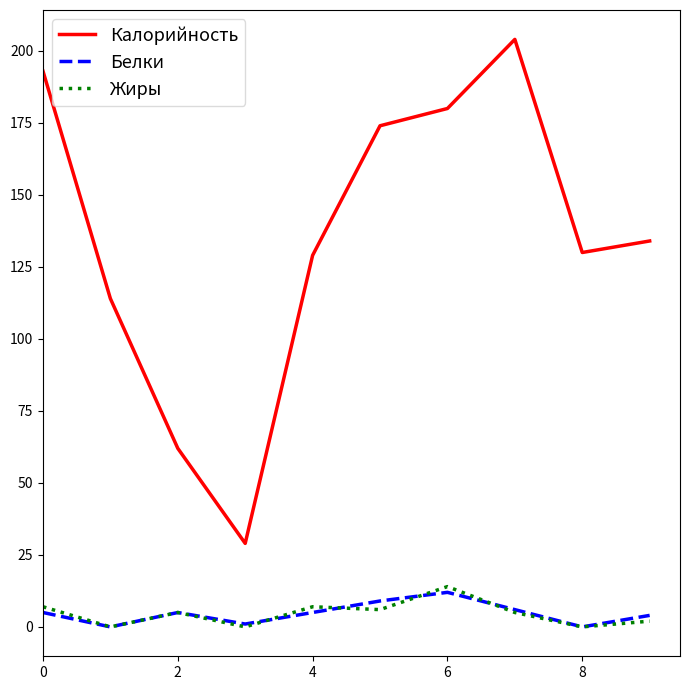

Which series has the largest range (max minus min)?

Калорийность